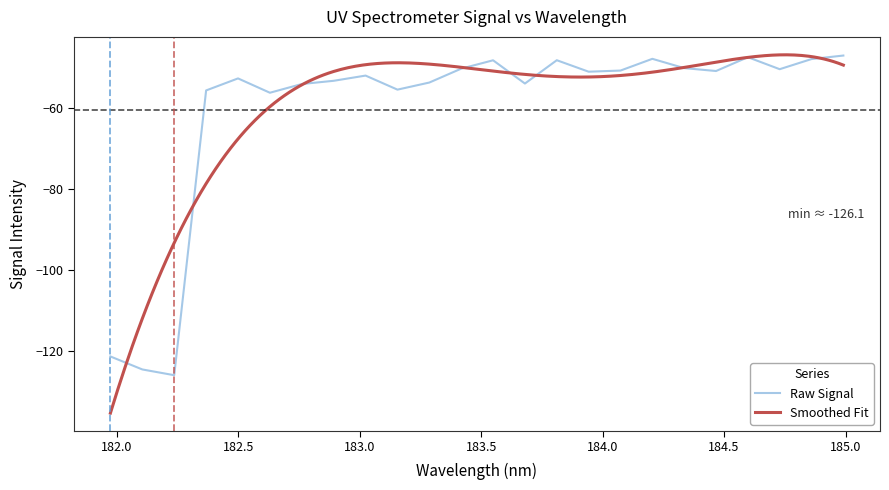

What is the maximum value shown in the chart?

-46.9